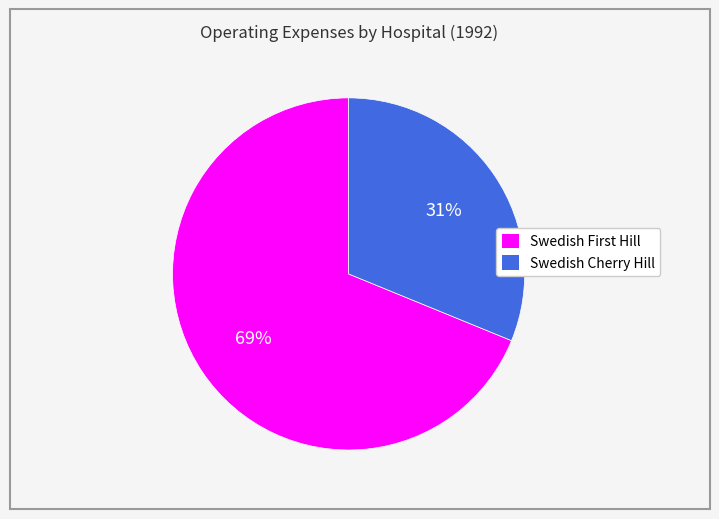

What is the smallest slice in the pie chart?

Swedish Cherry Hill